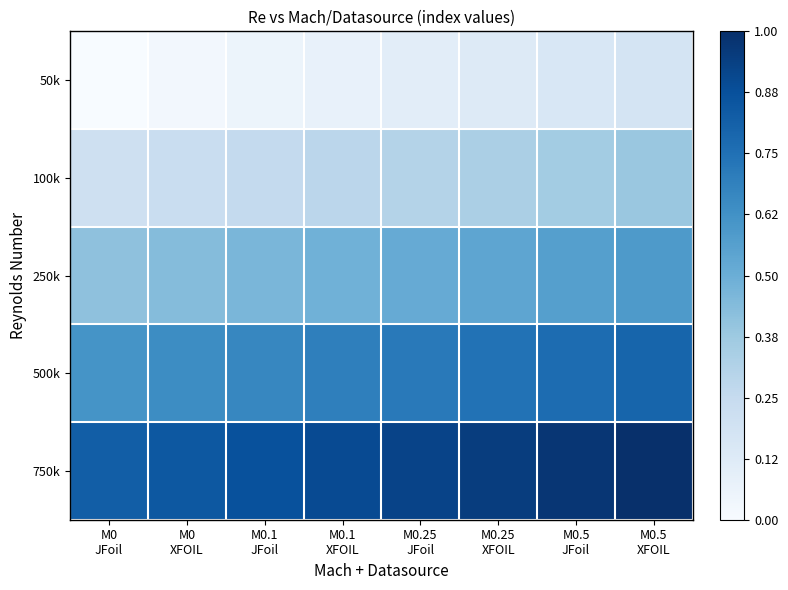

Reading left to right, list all the values displayed in this chart.

50k: M0
JFoil=0.0	M0
XFOIL=0.0	M0.1
JFoil=0.1	M0.1
XFOIL=0.1	M0.25
JFoil=0.1	M0.25
XFOIL=0.1	M0.5
JFoil=0.2	M0.5
XFOIL=0.2
100k: M0
JFoil=0.2	M0
XFOIL=0.2	M0.1
JFoil=0.3	M0.1
XFOIL=0.3	M0.25
JFoil=0.3	M0.25
XFOIL=0.3	M0.5
JFoil=0.4	M0.5
XFOIL=0.4
250k: M0
JFoil=0.4	M0
XFOIL=0.4	M0.1
JFoil=0.5	M0.1
XFOIL=0.5	M0.25
JFoil=0.5	M0.25
XFOIL=0.5	M0.5
JFoil=0.6	M0.5
XFOIL=0.6
500k: M0
JFoil=0.6	M0
XFOIL=0.6	M0.1
JFoil=0.7	M0.1
XFOIL=0.7	M0.25
JFoil=0.7	M0.25
XFOIL=0.7	M0.5
JFoil=0.8	M0.5
XFOIL=0.8
750k: M0
JFoil=0.8	M0
XFOIL=0.8	M0.1
JFoil=0.9	M0.1
XFOIL=0.9	M0.25
JFoil=0.9	M0.25
XFOIL=0.9	M0.5
JFoil=1.0	M0.5
XFOIL=1.0